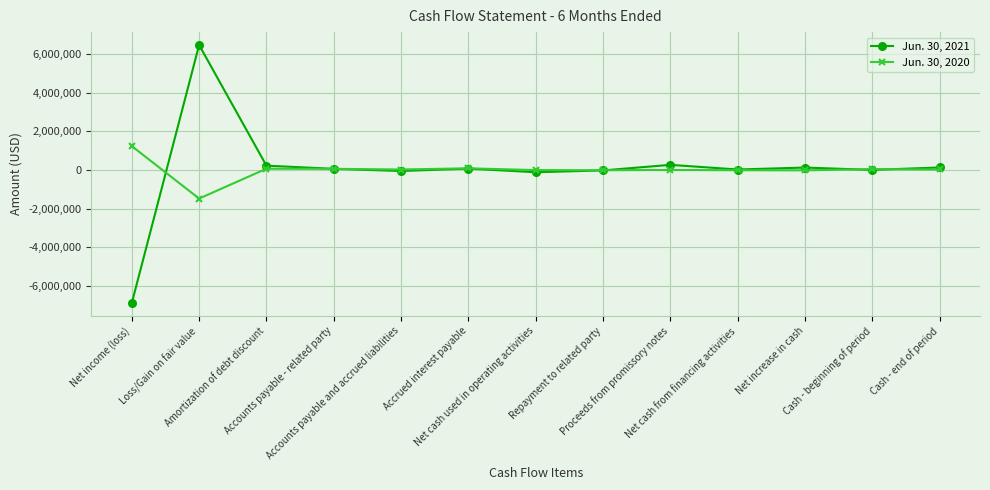

List the series in order of their peak value, lowest first.

Jun. 30, 2020, Jun. 30, 2021